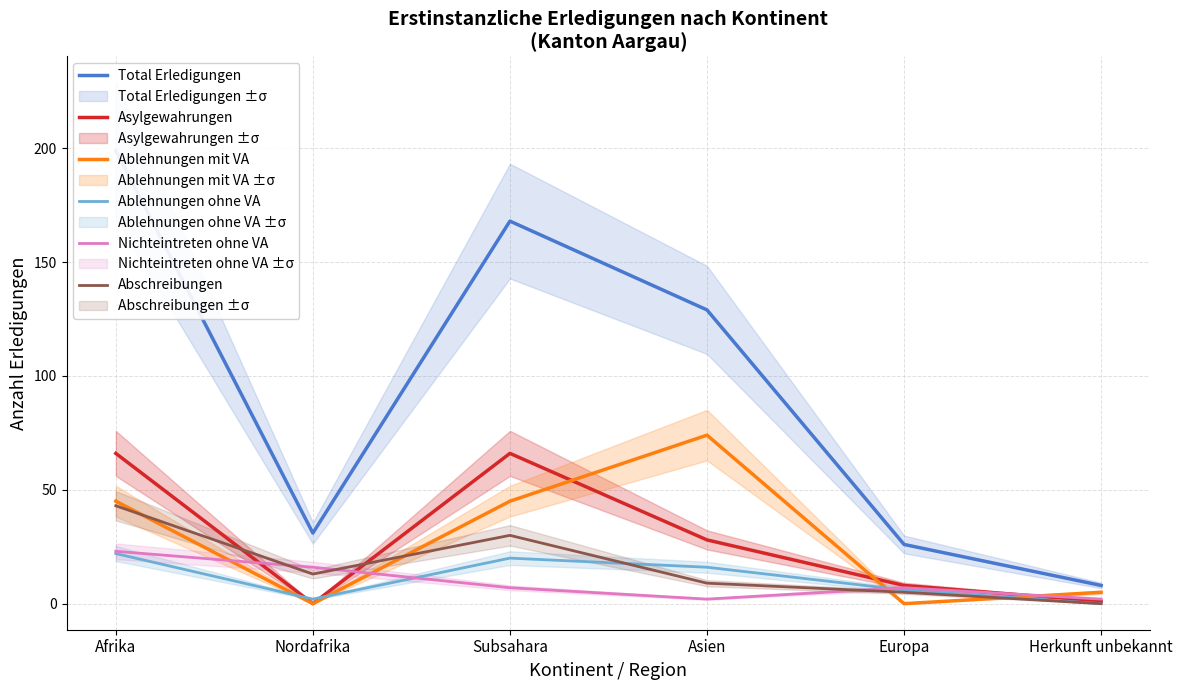

At which category does Total Erledigungen reach its first local peak?

Subsahara